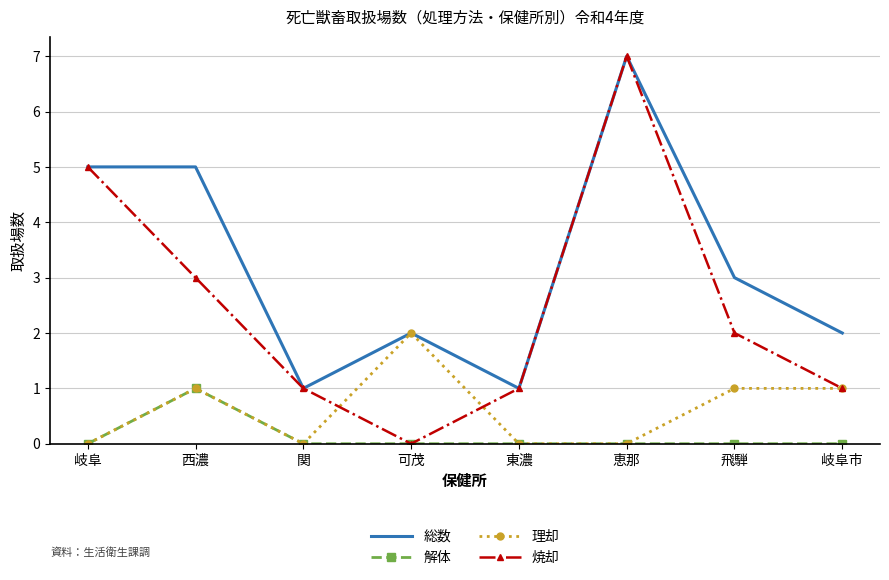

In 総数, how many points are lower than both neighbors (excluding endpoints)?

2